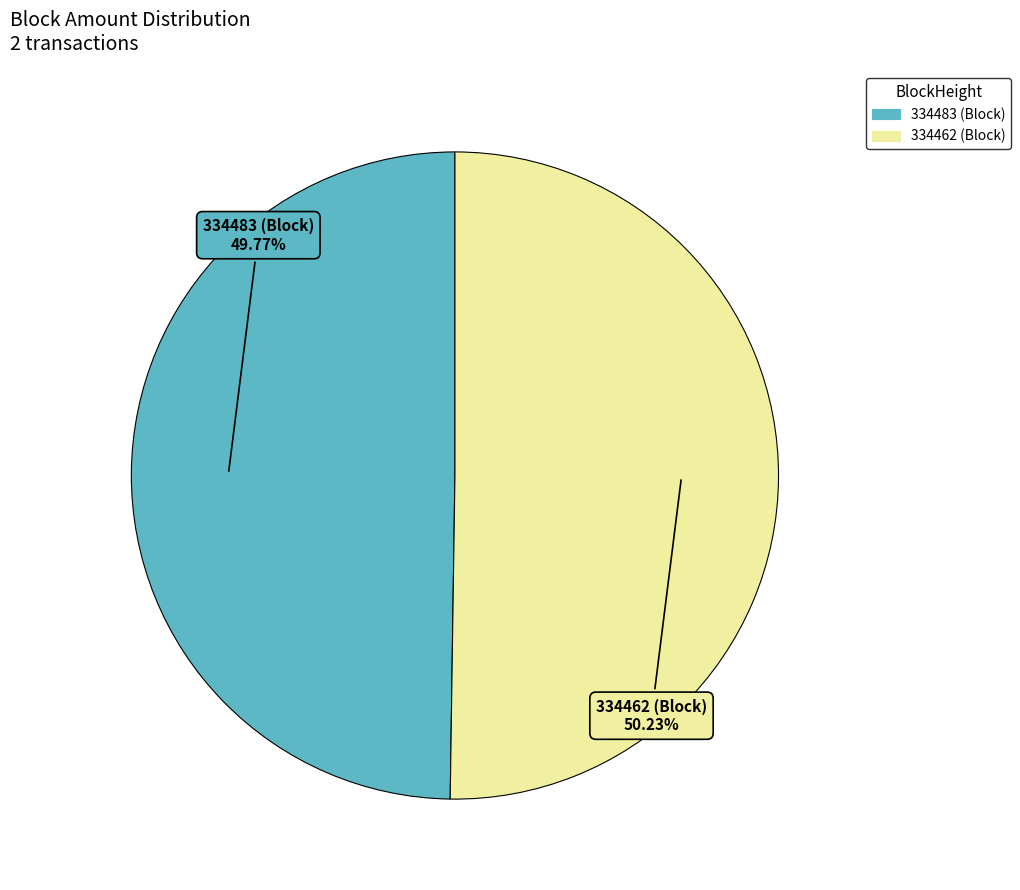

To the nearest percent, what percentage of the pie is 334462?

50%